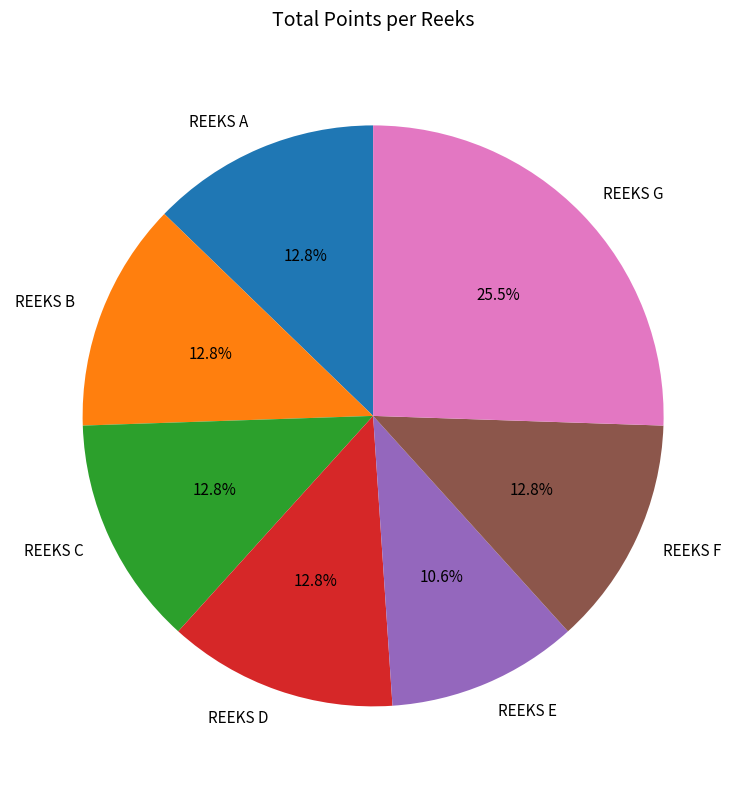

Which slice is the smallest?

REEKS E